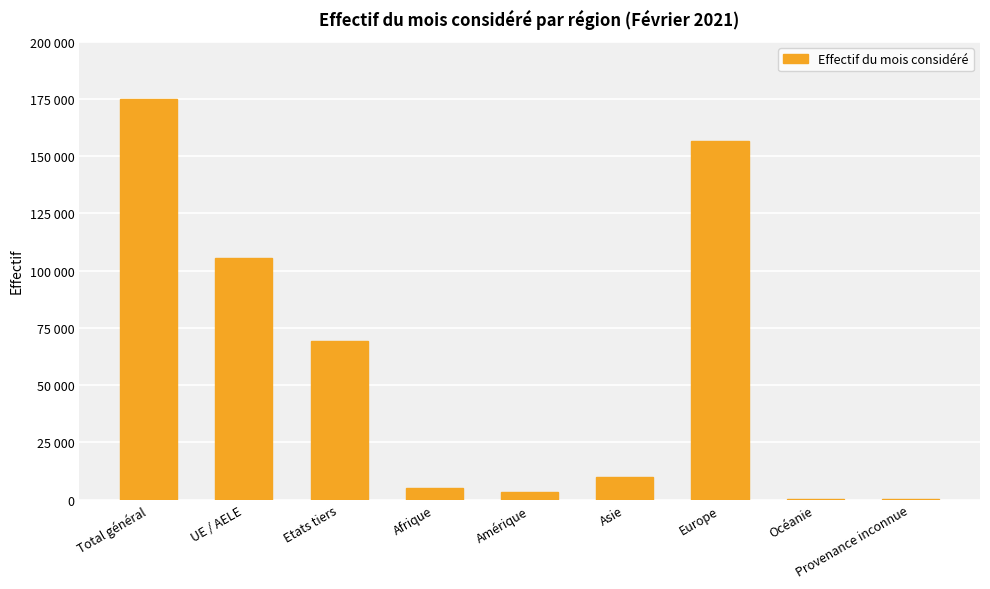

What position from the left is Etats tiers?

3